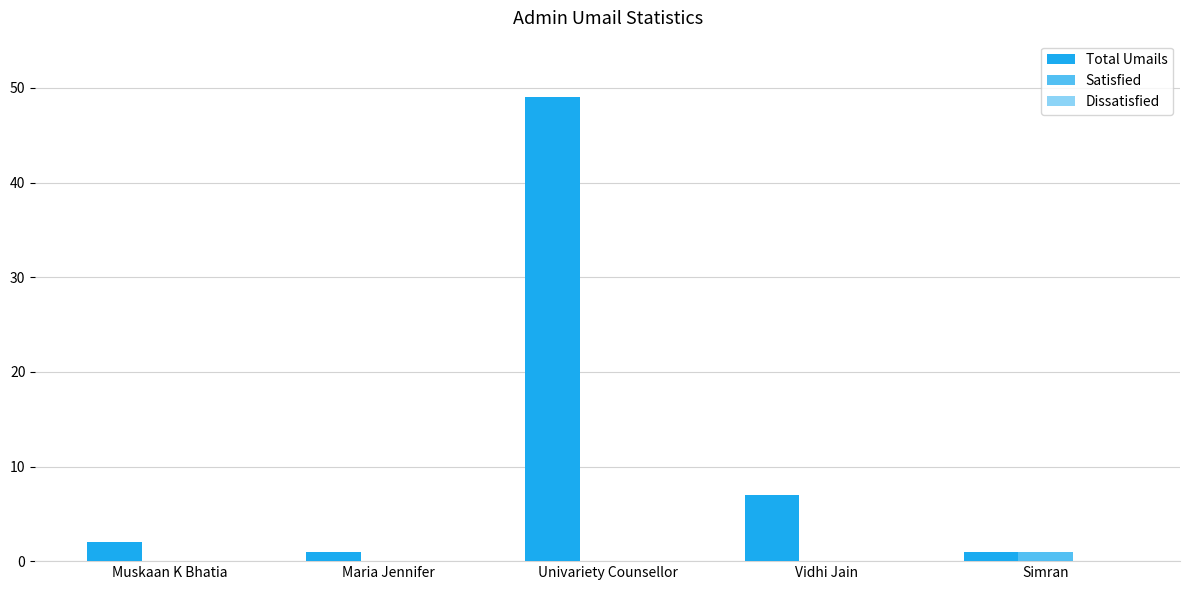

Reading left to right, extract all data points from this chart.

Total Umails: Muskaan K Bhatia=2	Maria Jennifer=1	Univariety Counsellor=49	Vidhi Jain=7	Simran=1
Satisfied: Muskaan K Bhatia=0	Maria Jennifer=0	Univariety Counsellor=0	Vidhi Jain=0	Simran=1
Dissatisfied: Muskaan K Bhatia=0	Maria Jennifer=0	Univariety Counsellor=0	Vidhi Jain=0	Simran=0